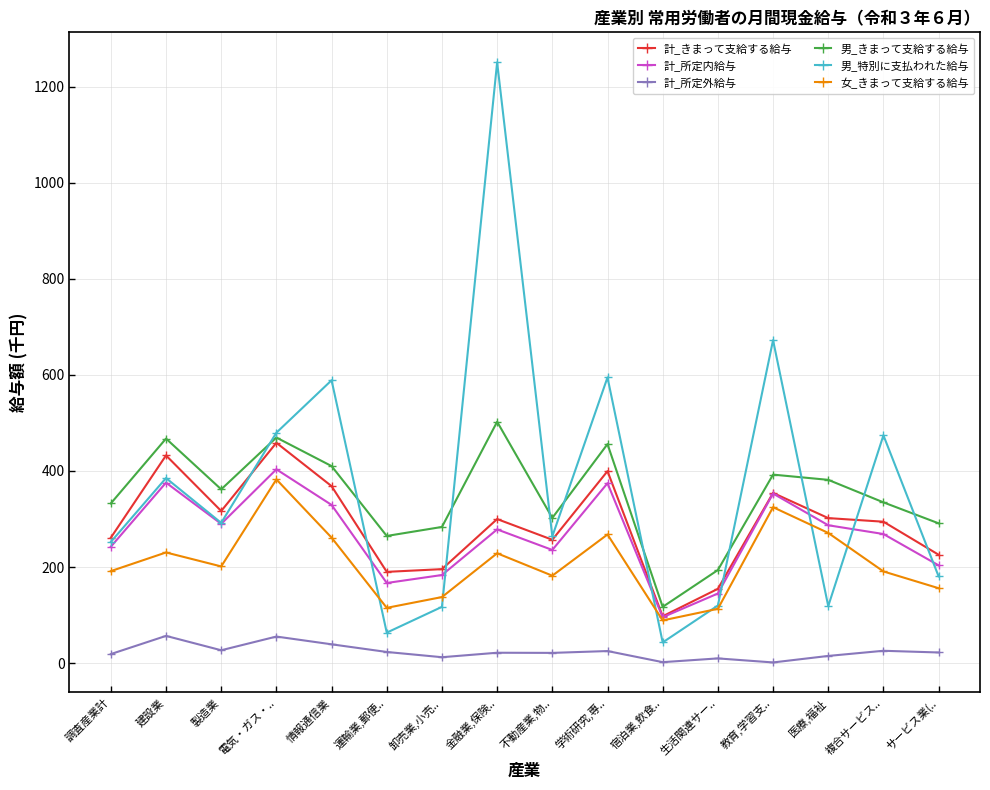

Which series has the largest total across all categories?

男_特別に支払われた給与